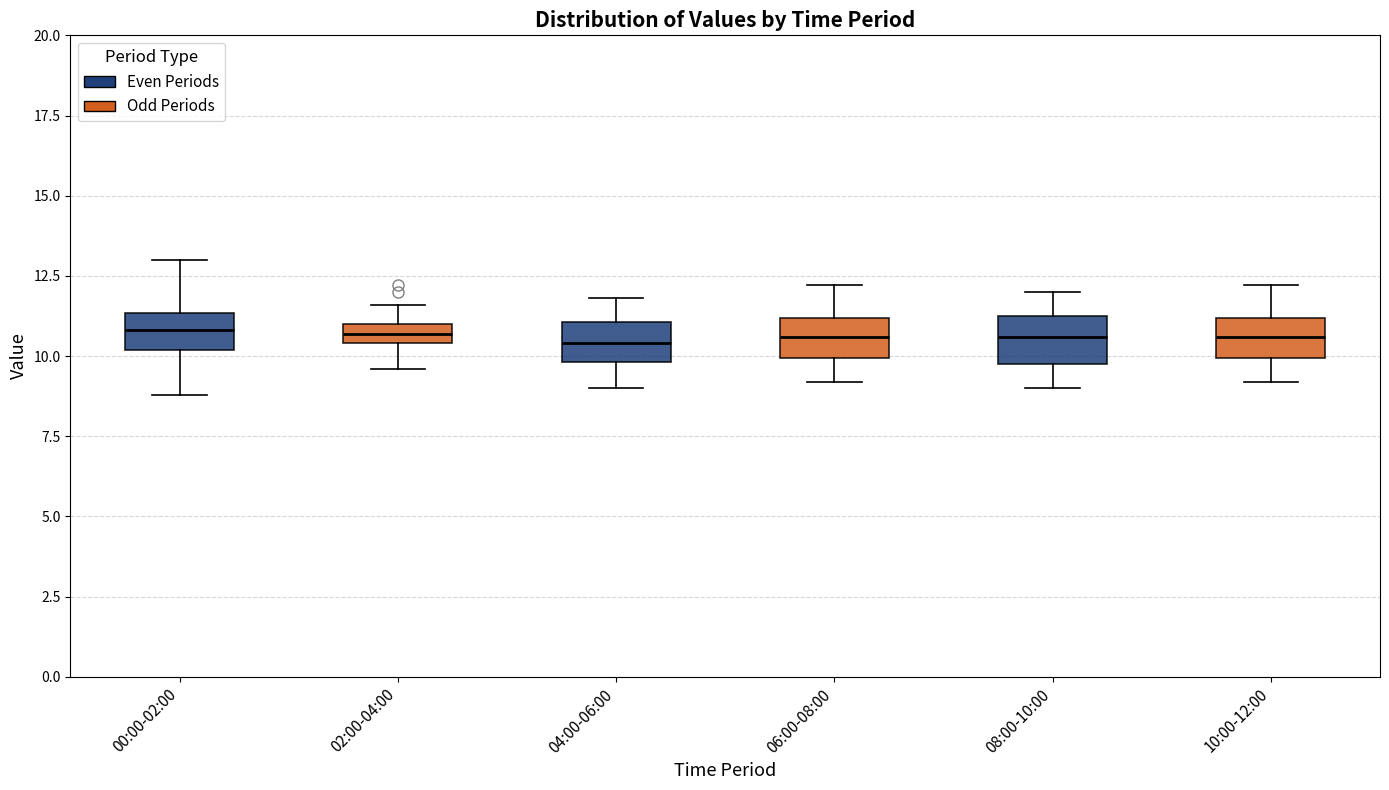

Where does the lower whisker of the box for 08:00-10:00 end on the y-axis? The values are not printed on the chart, so give them approximately, as read against the axis.

9.0